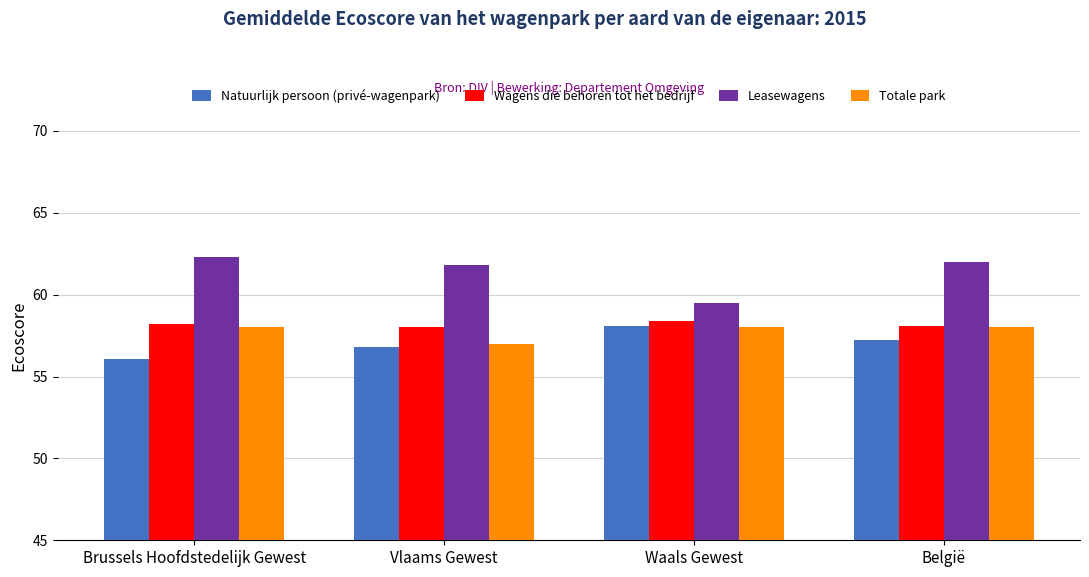

What is the average value of the Leasewagens series?

61.4